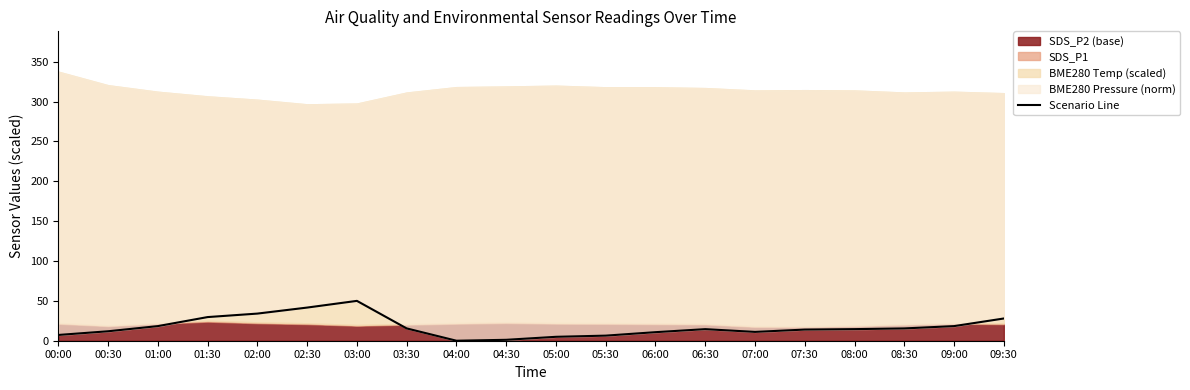

How many points are higher than both their immediate neighbors (excluding endpoints)?

2